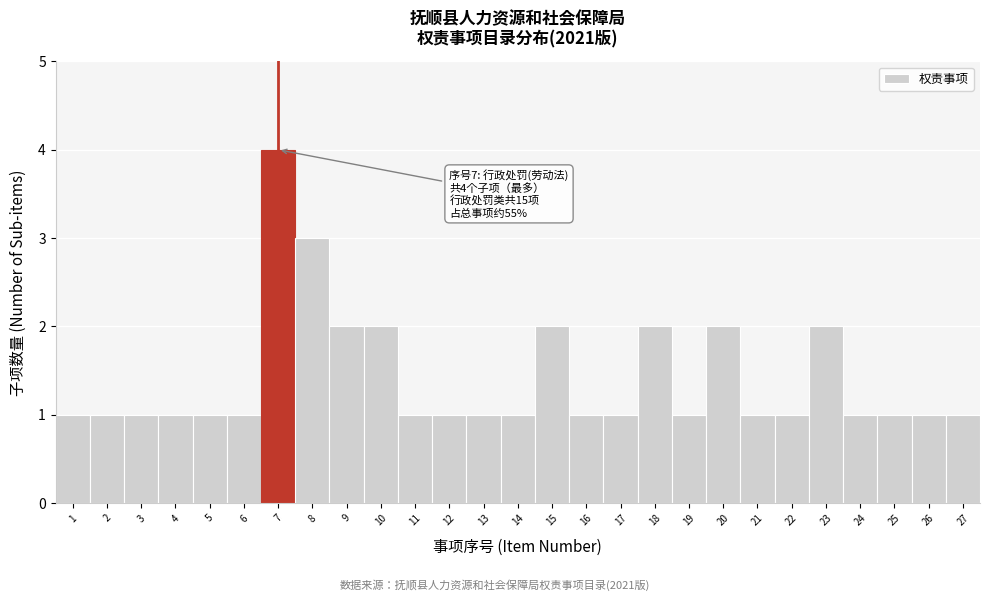

Which range on the x-axis has the tallest bar?

6.5 to 7.5